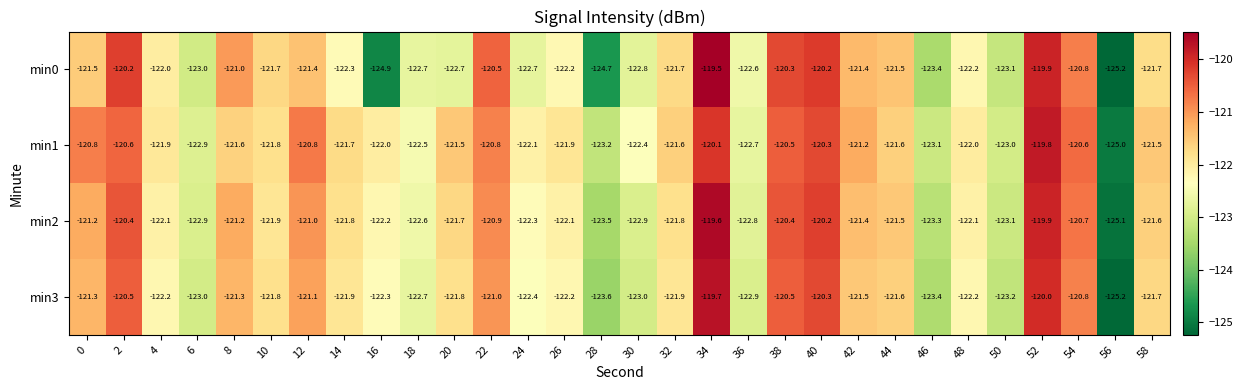

What is the maximum value for min1?

-119.8